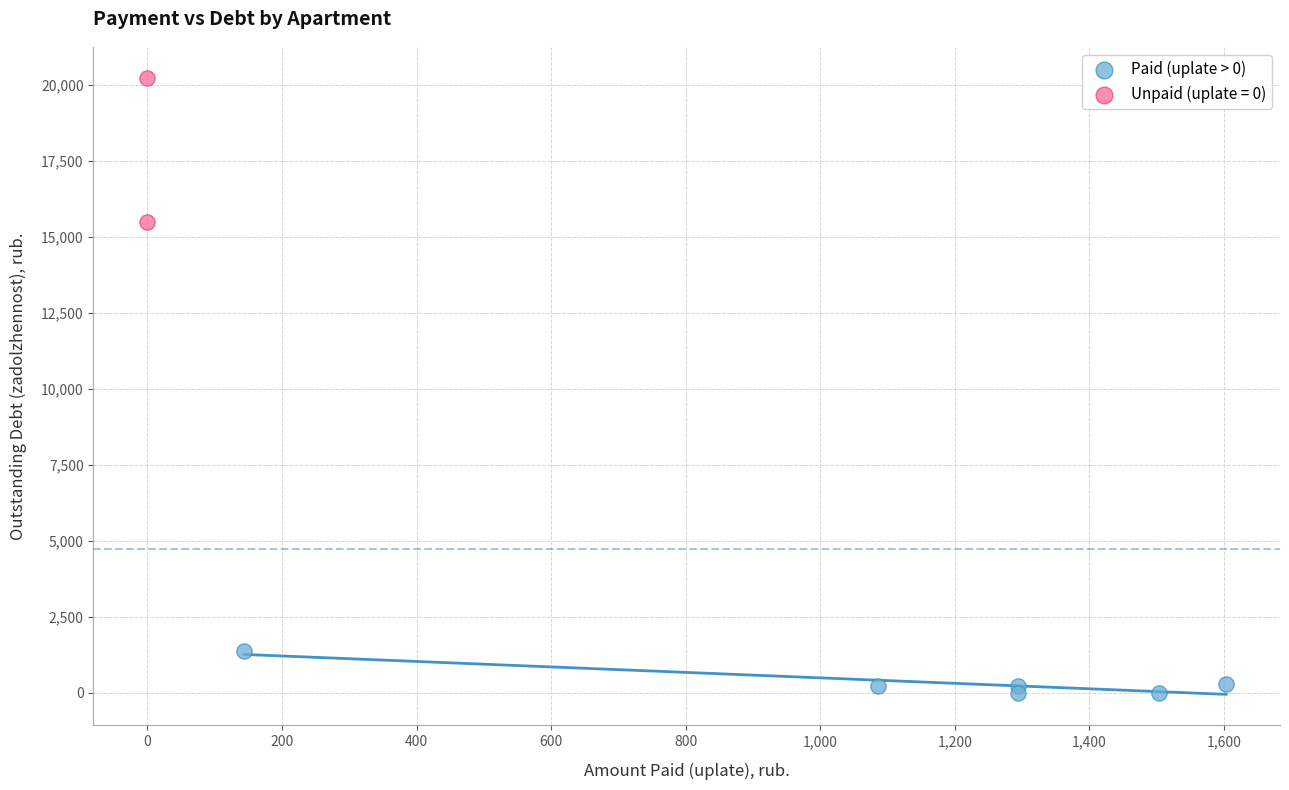

What are all the series names shown in the legend?

Paid (uplate > 0), Unpaid (uplate = 0)